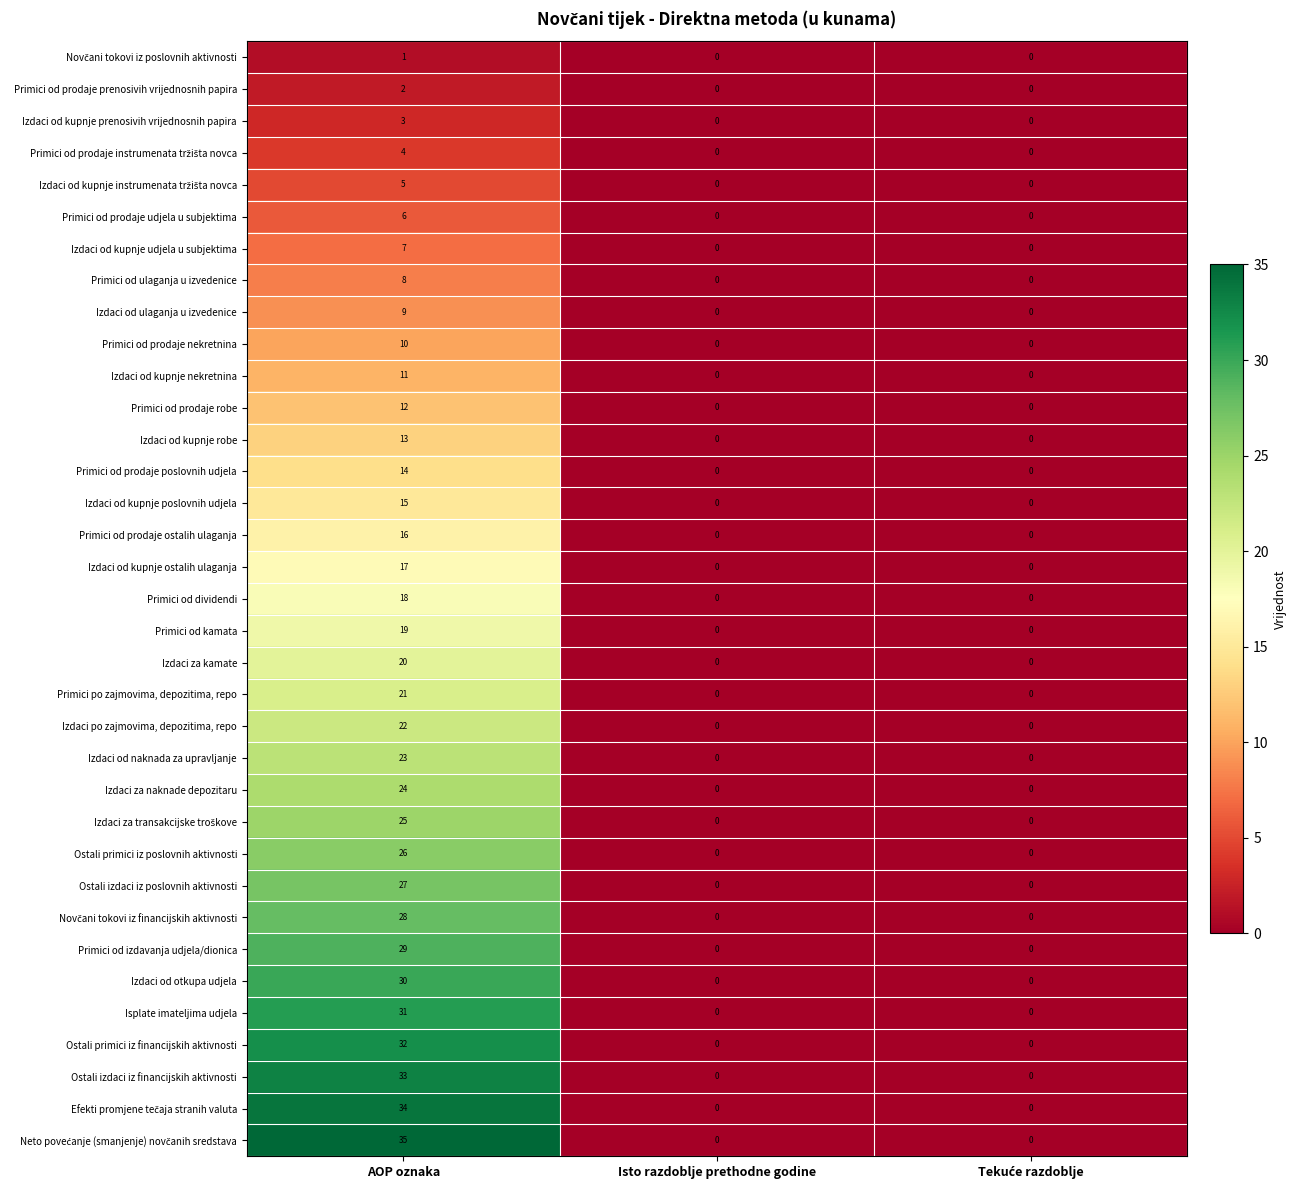

Which category has the highest value in the Ostali primici iz financijskih aktivnosti series?

AOP oznaka